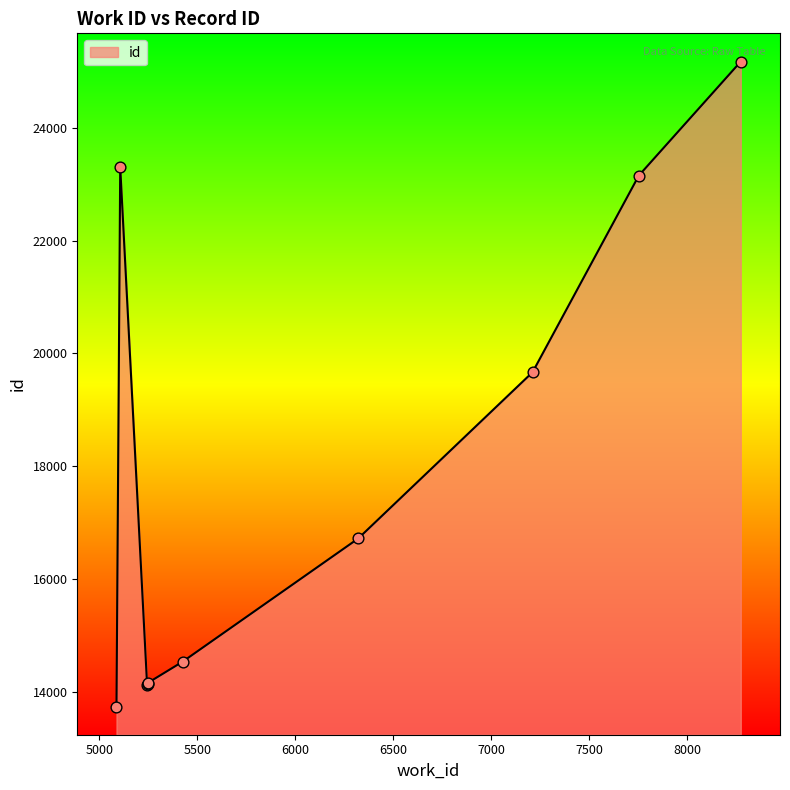

Which has a higher value, 7210 or 5248?

7210